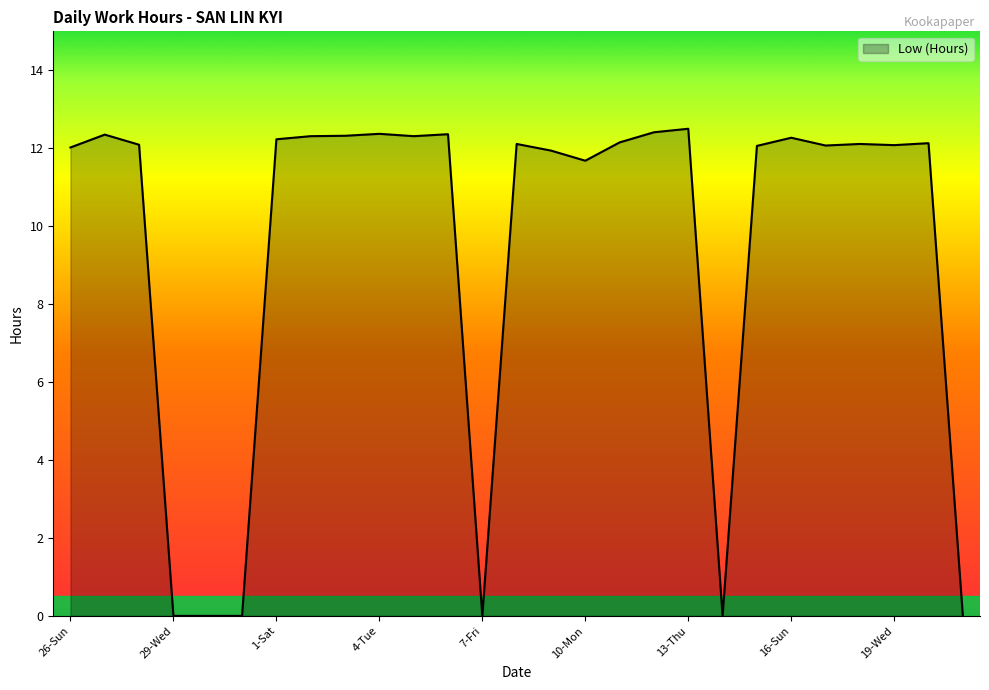

What is the difference between the maximum and minimum values?

12.5